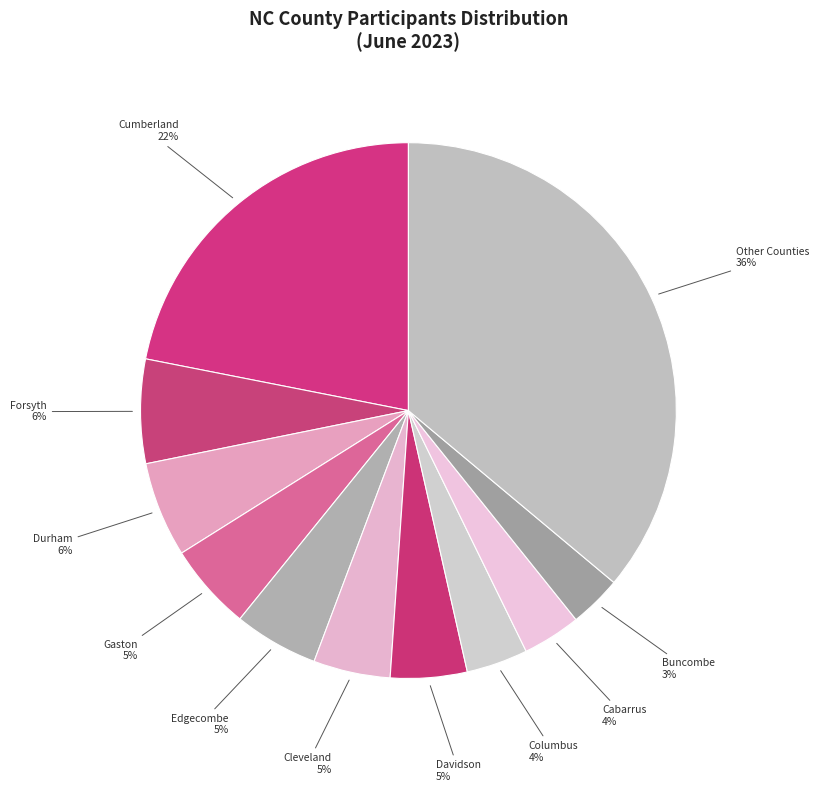

Does any single category account for the majority?

No